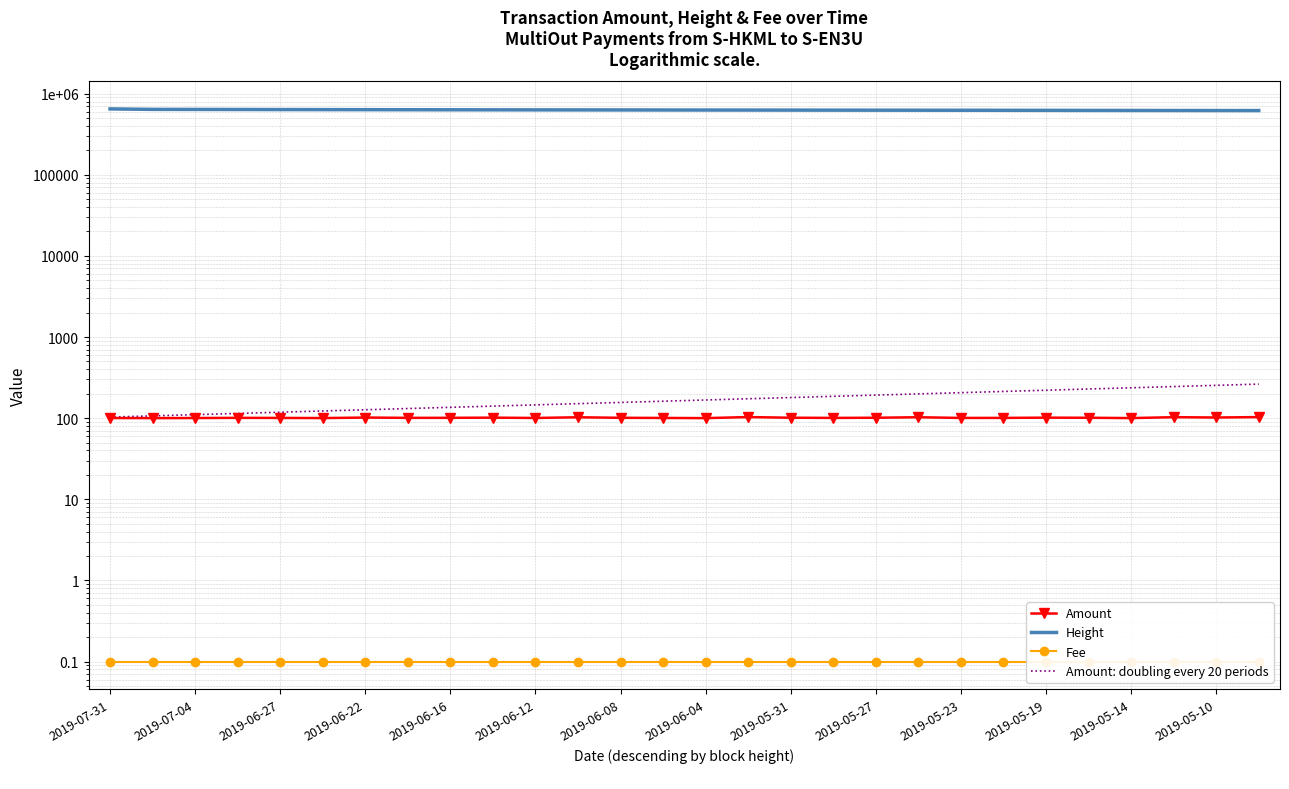

At which label is Amount closest to 101?

2019-06-16